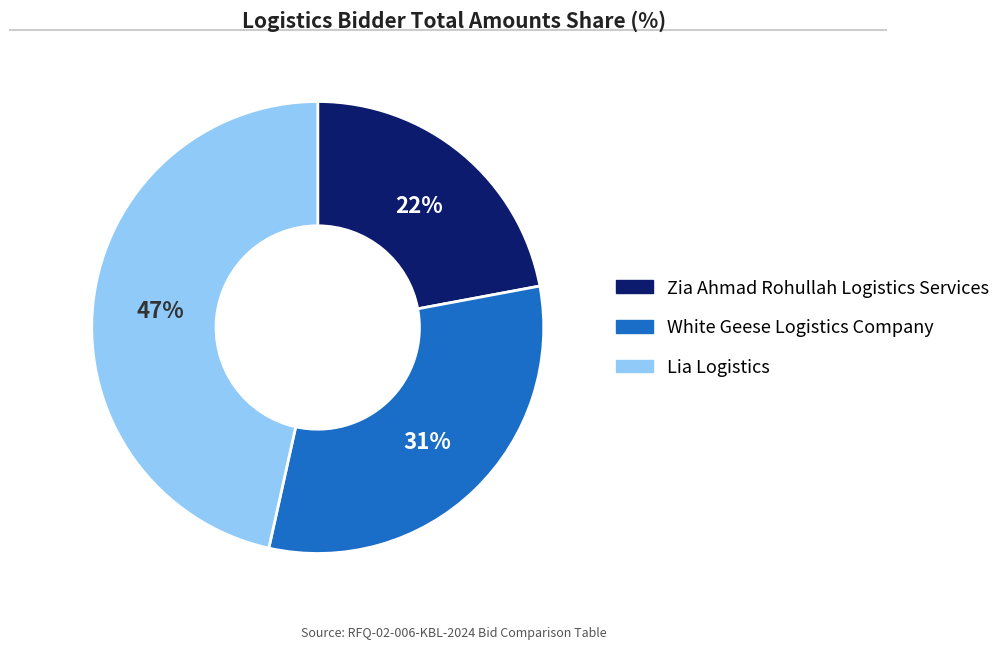

Do Lia Logistics and Zia Ahmad Rohullah Logistics Services together represent more than half of the pie?

Yes